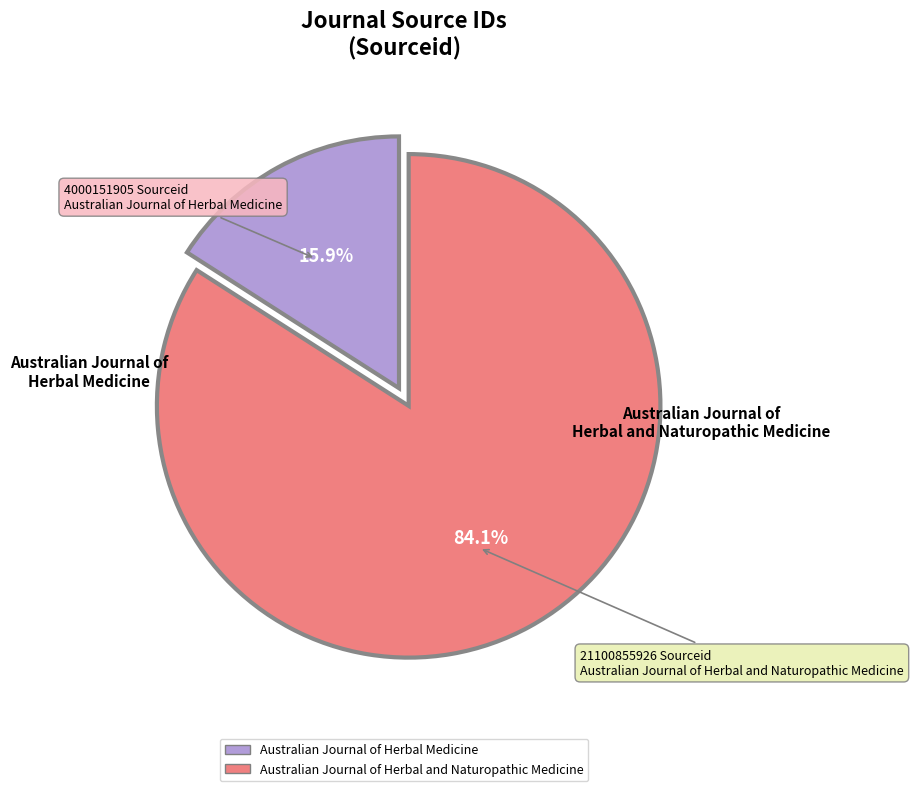

To the nearest percent, what portion does Australian Journal of Herbal and Naturopathic Medicine represent?

84%